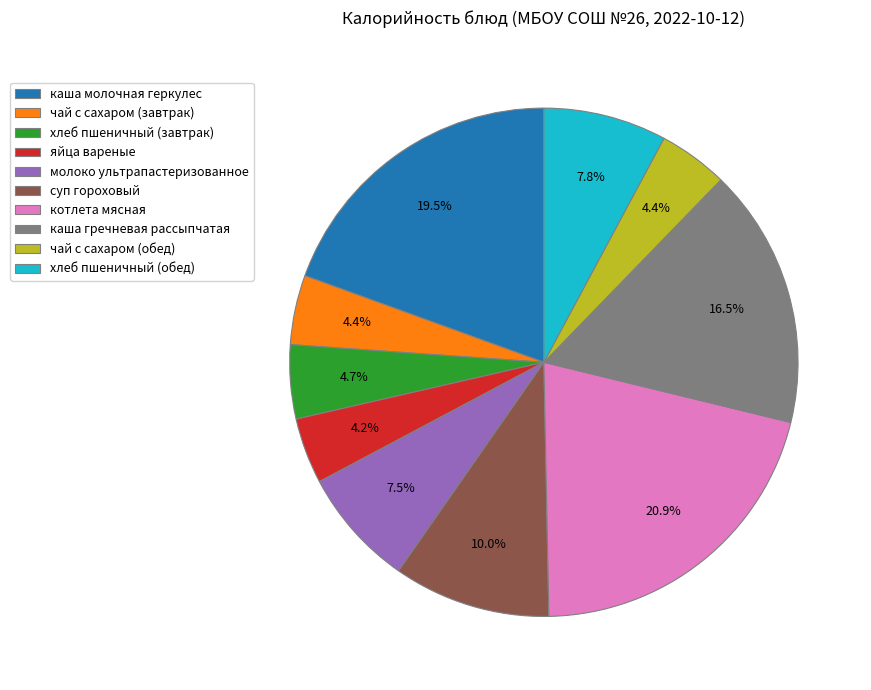

Which has a higher value, каша гречневая рассыпчатая or молоко ультрапастеризованное?

каша гречневая рассыпчатая